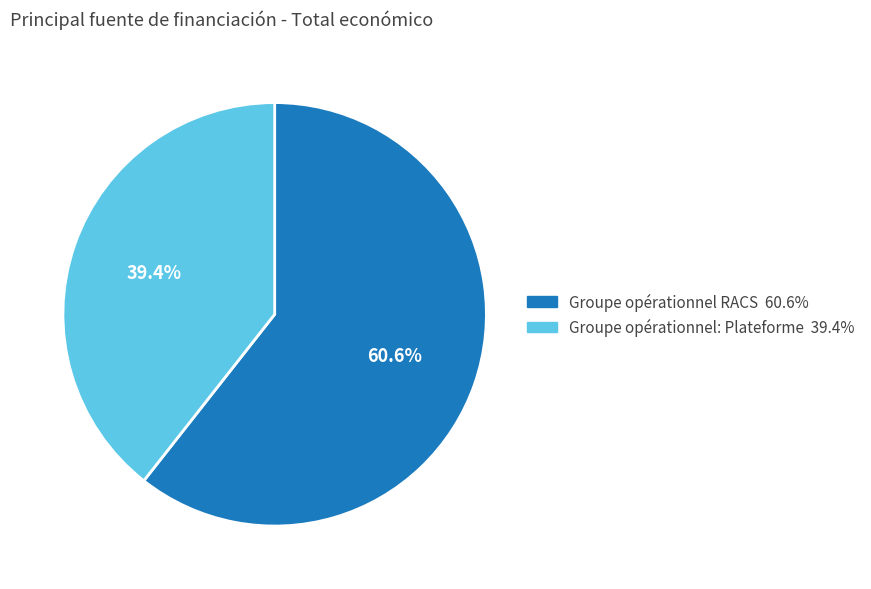

Which slice is the smallest?

Groupe opérationnel: Plateforme